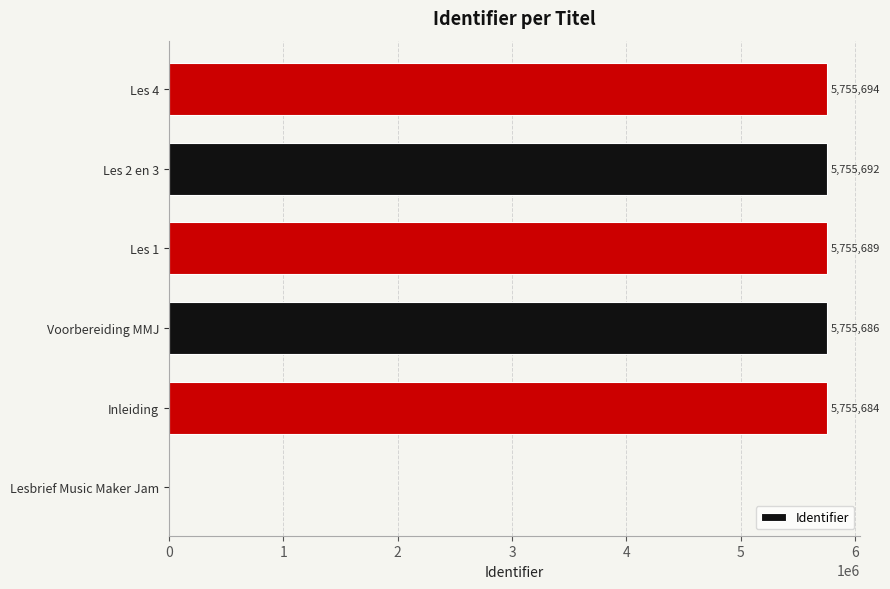

What is the maximum value shown in the chart?

5755694